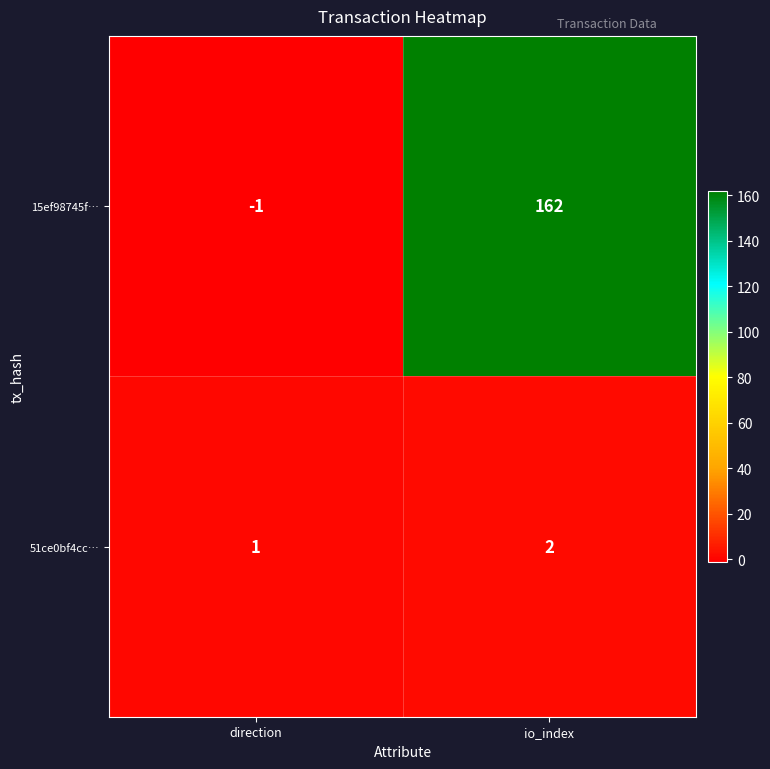

The value of 15ef98745f… at io_index is 162. True or false?

True